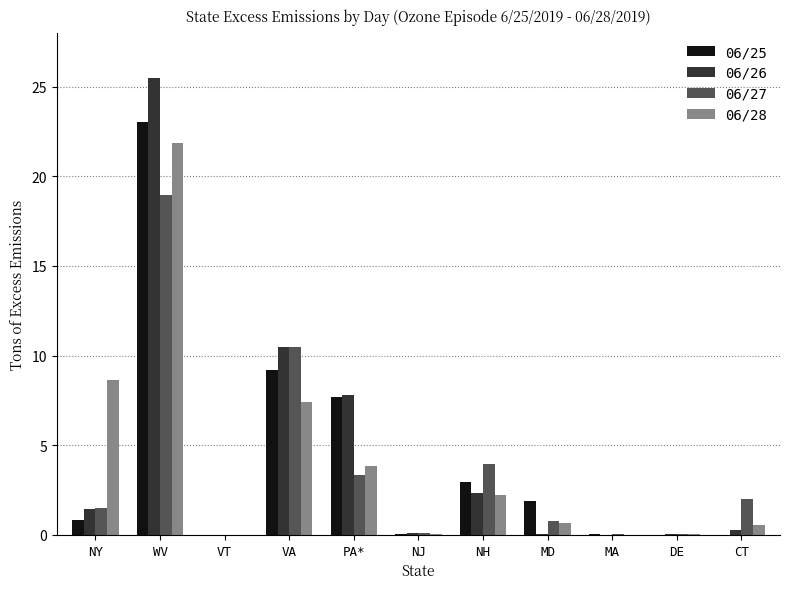

At which label is 06/25 closest to 11?

VA